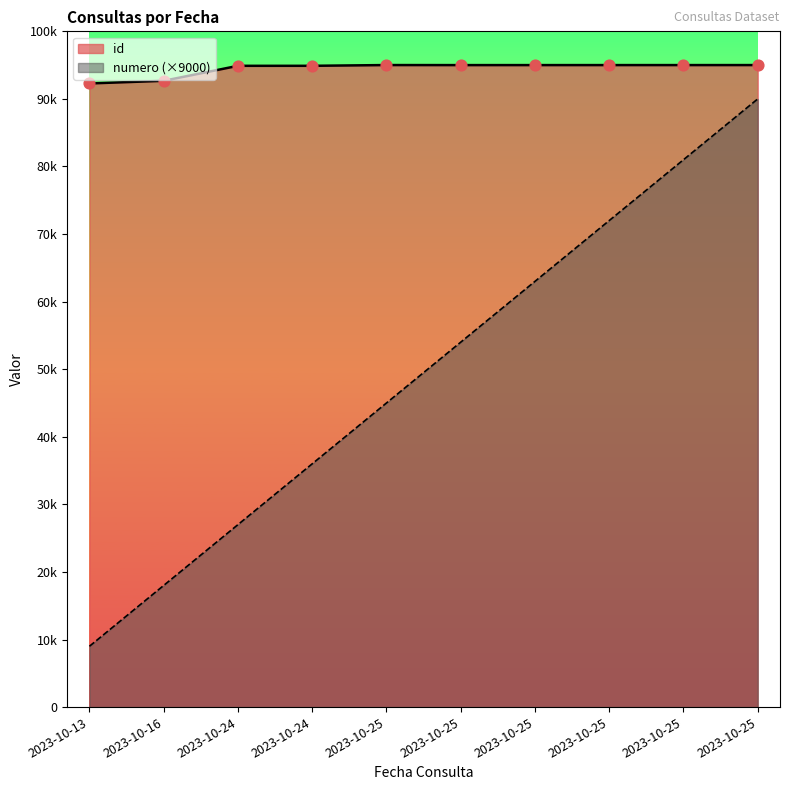

Which series has the largest total across all categories?

id